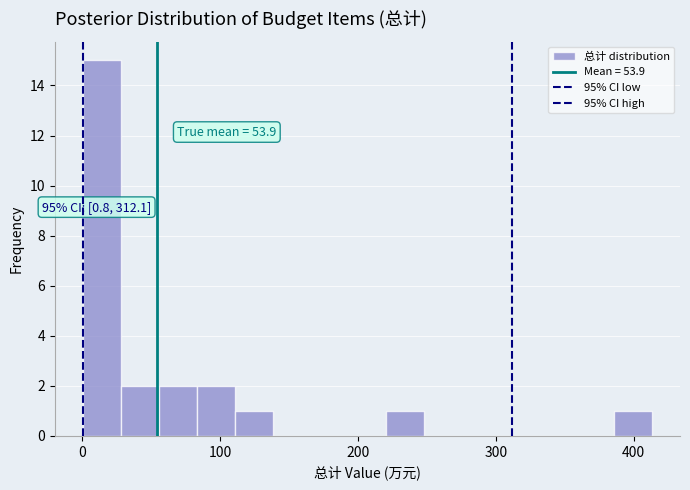

Around what value on the x-axis is the tallest bar? Give the approximate position of its centre, as read against the axis.

10